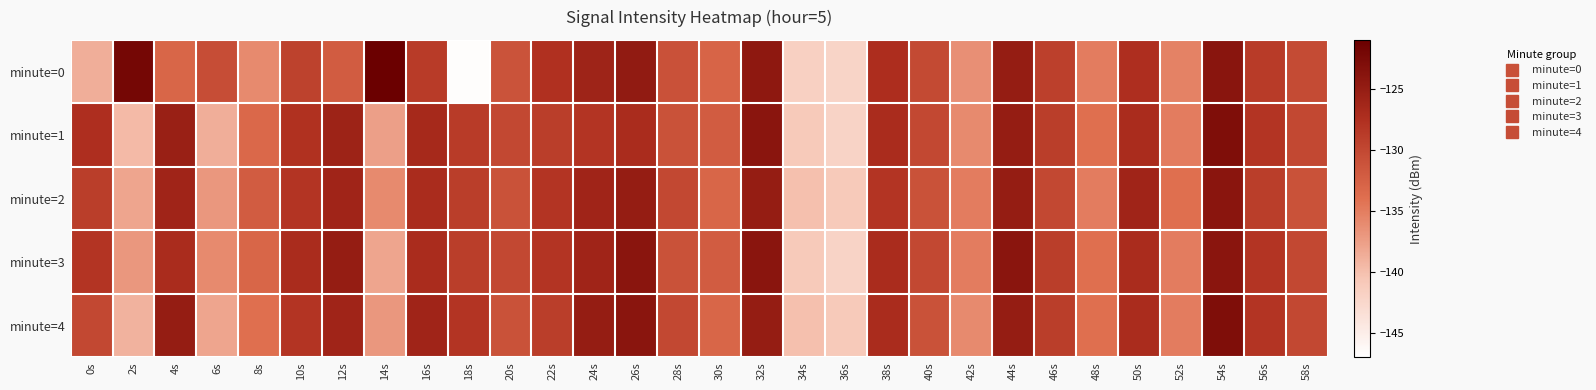

How many distinct data groups are displayed?

5